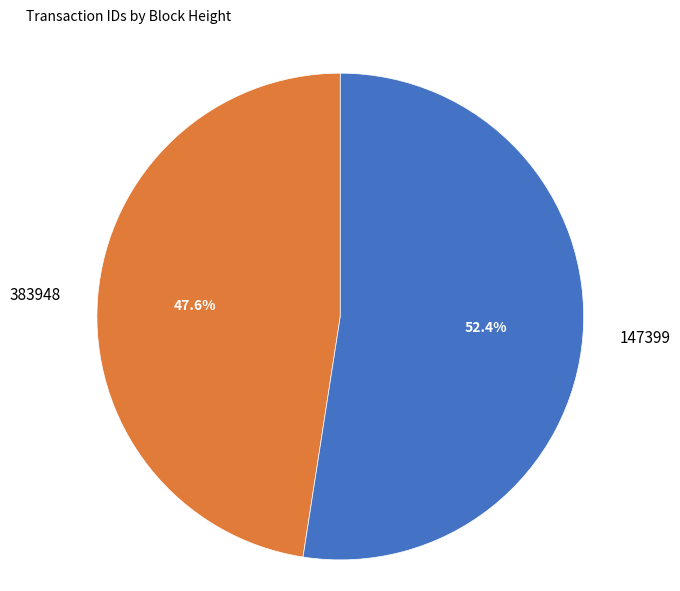

How many slices are in this pie chart?

2